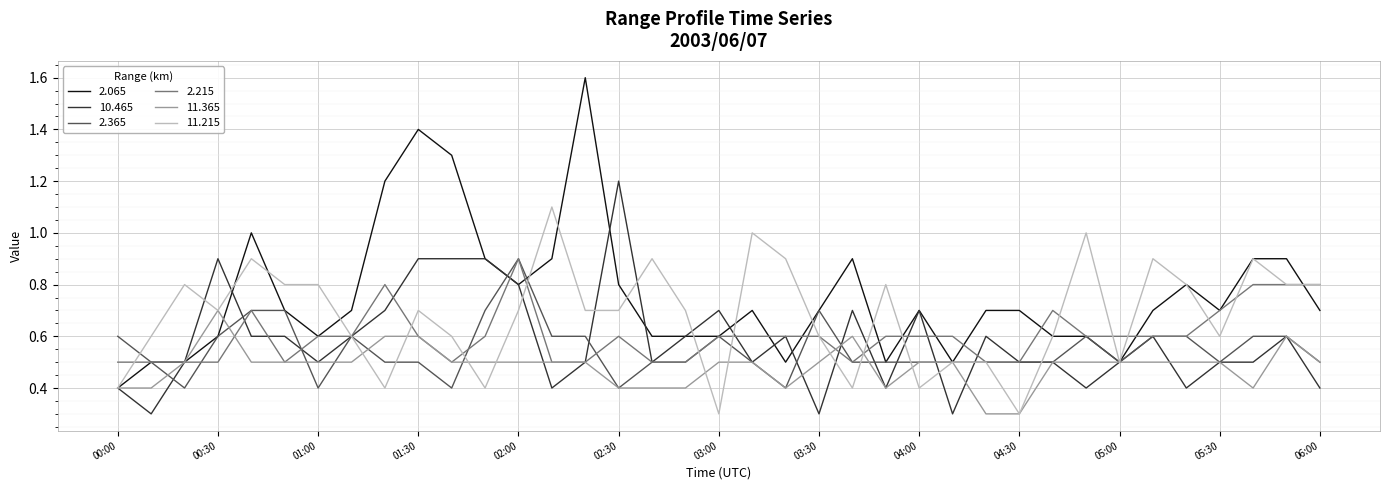

Which series has the largest total across all categories?

2.065